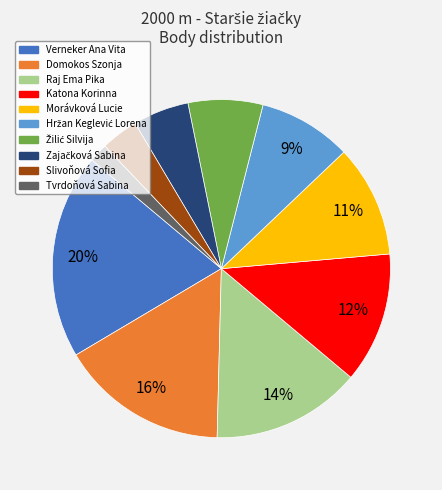

To the nearest percent, what is the difference between the largest and smallest slice percentages?

18%